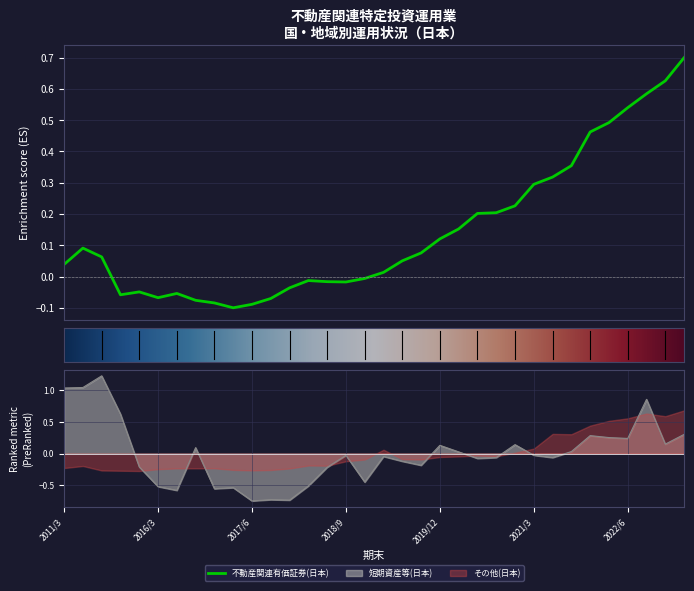

How many interior local peaks does the 短期資産等(日本) series have?

10